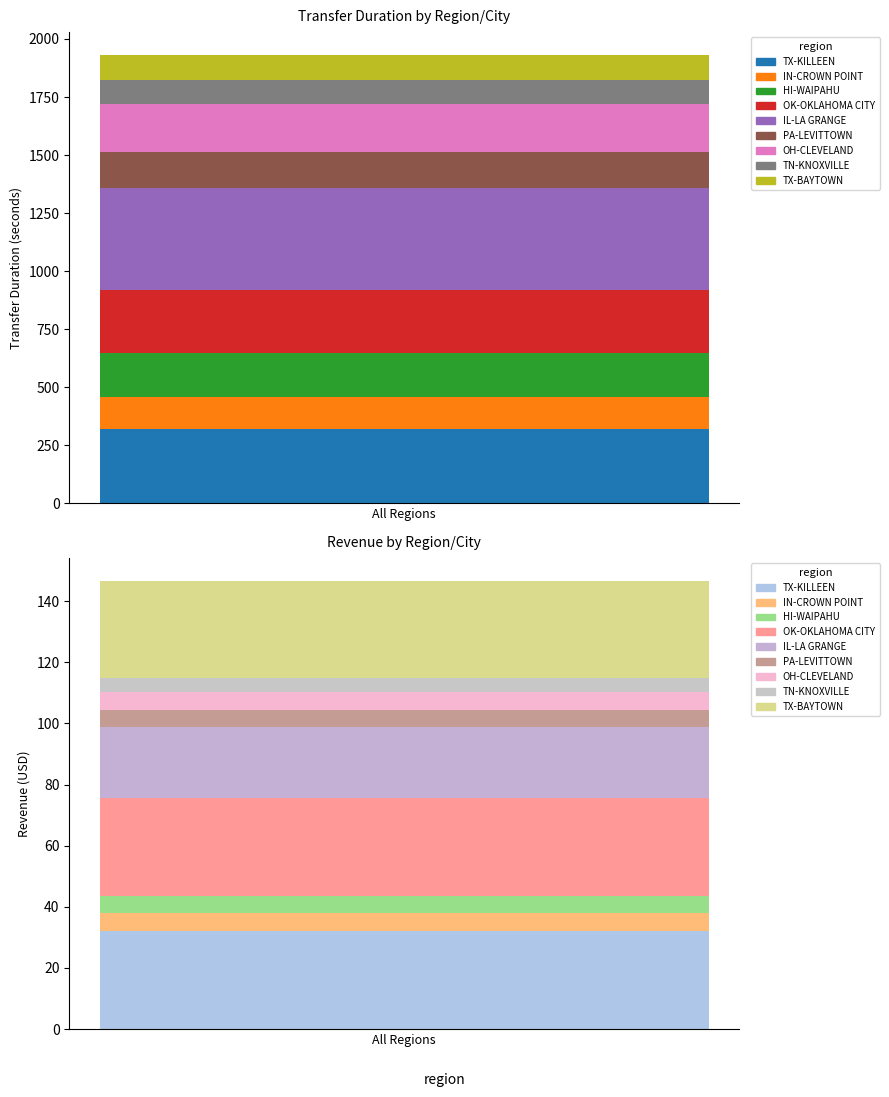

At which label does revenue reach its minimum?

TN-KNOXVILLE